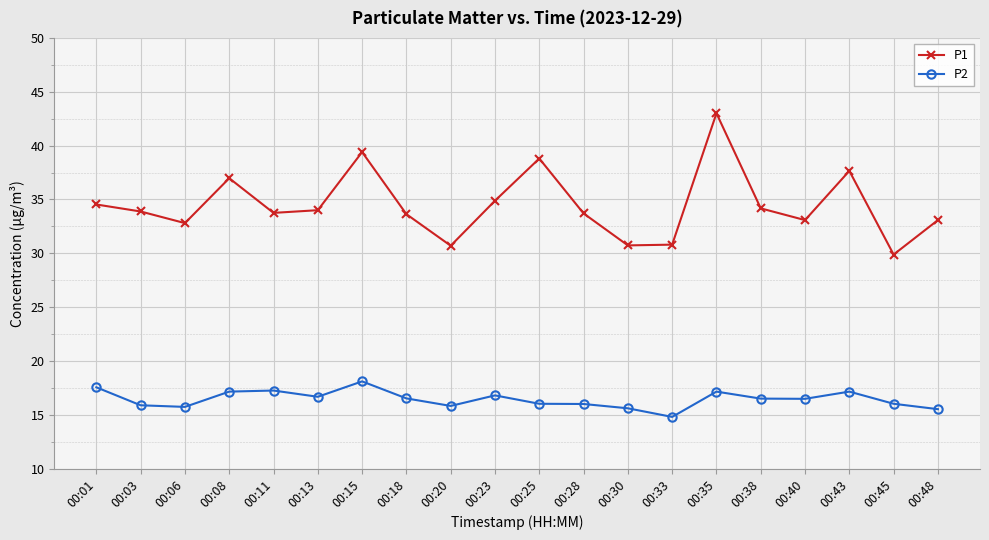

True or false: P1 and P2 intersect in this chart.

False